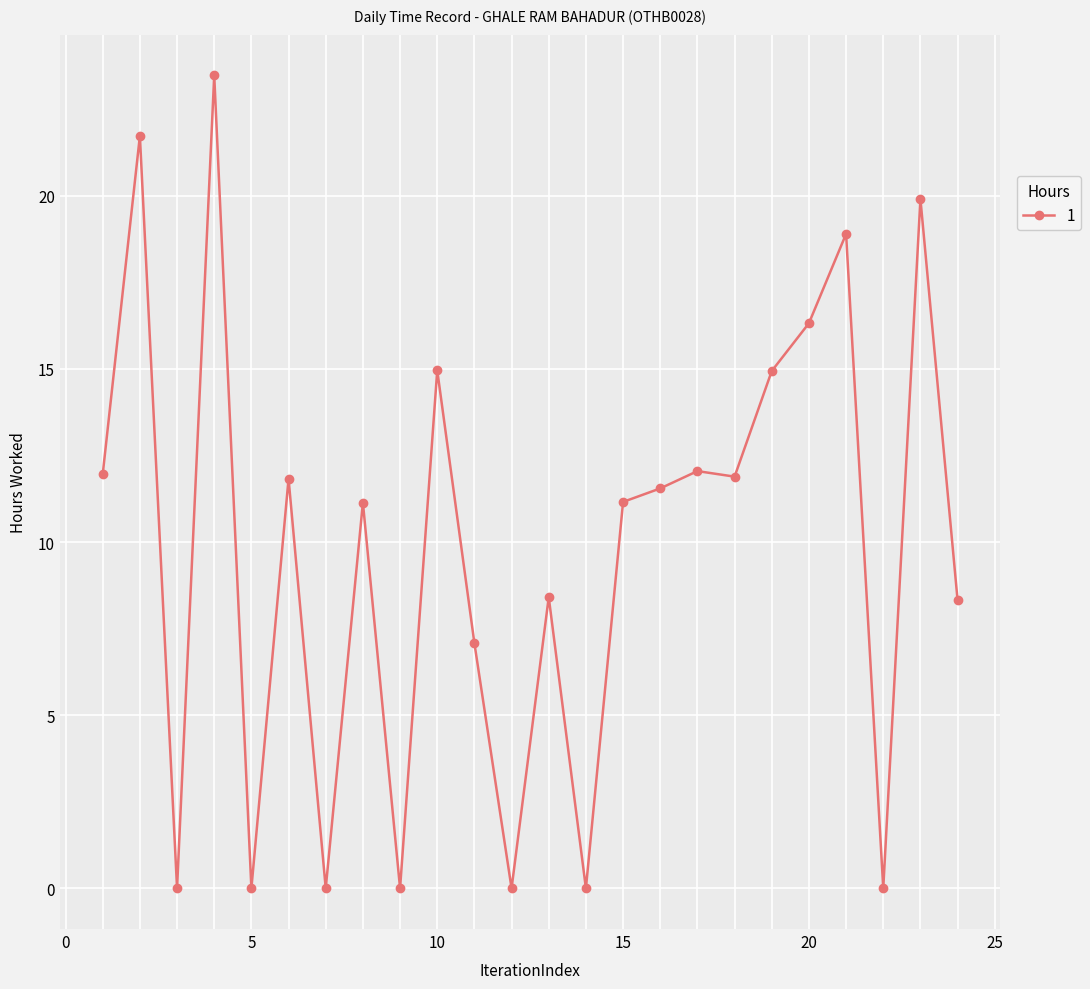

What is the value of the 13th point from the left?

8.4